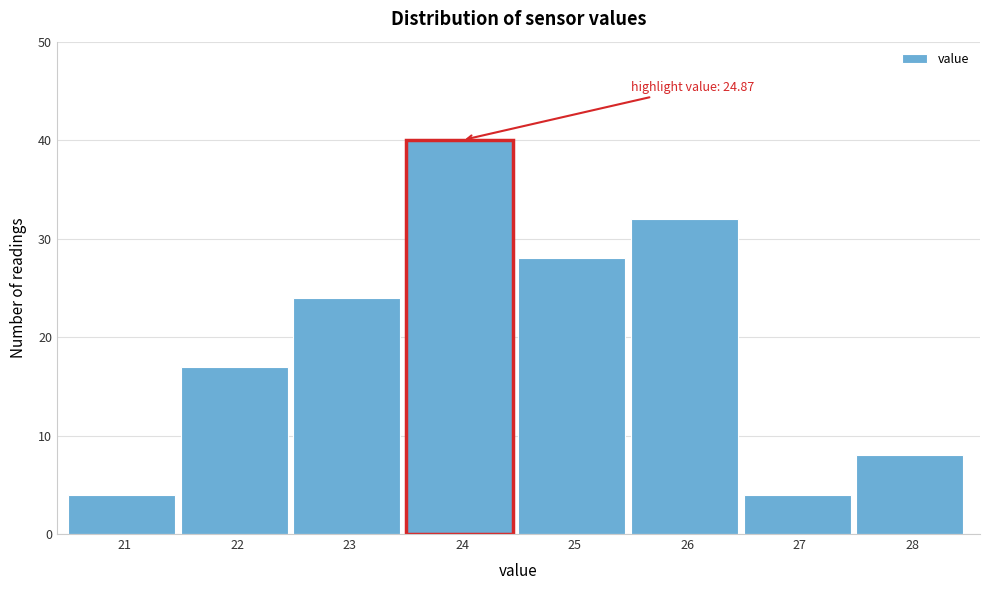

Reading left to right, what are all the values shown in this chart?

4	17	24	40	28	32	4	8